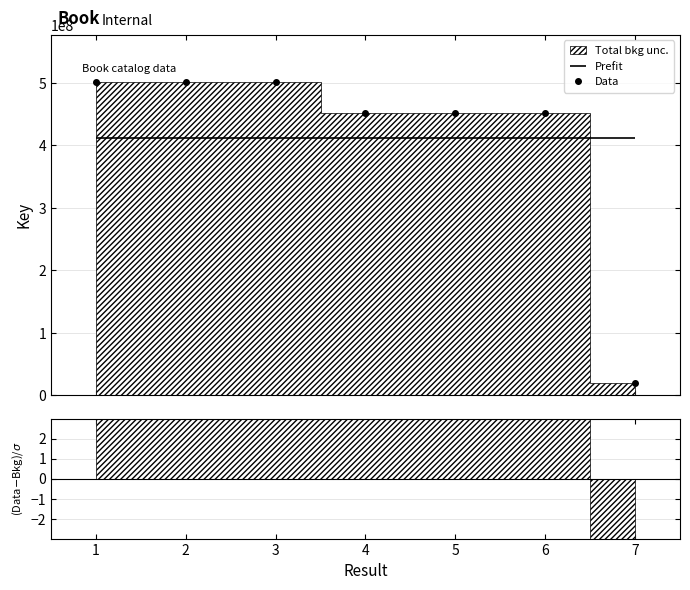

True or false: Data has more than 2 interior local peaks.

False